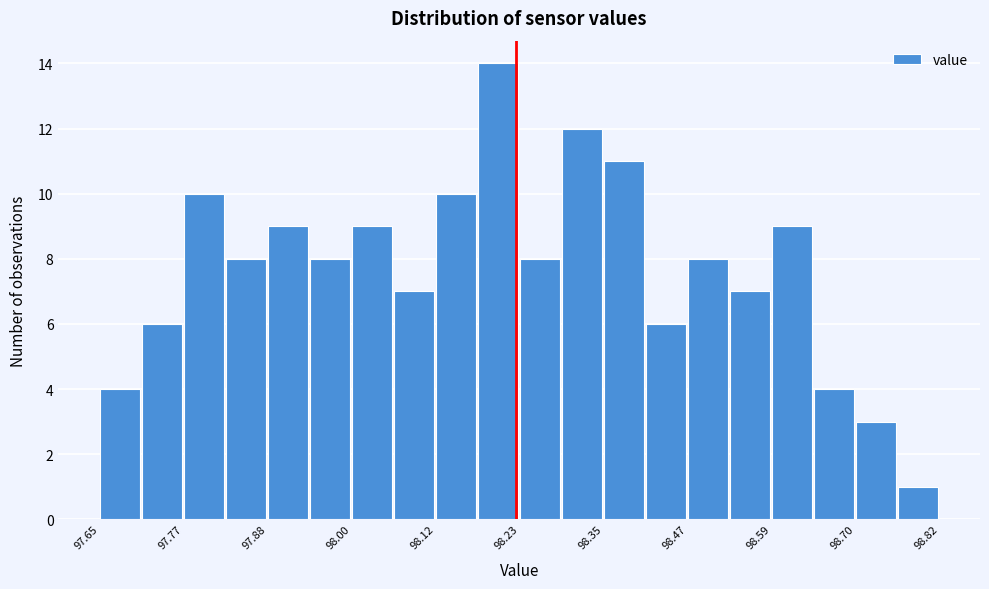

Read against the x-axis, roughly where is the centre of the tallest bar?

98.20